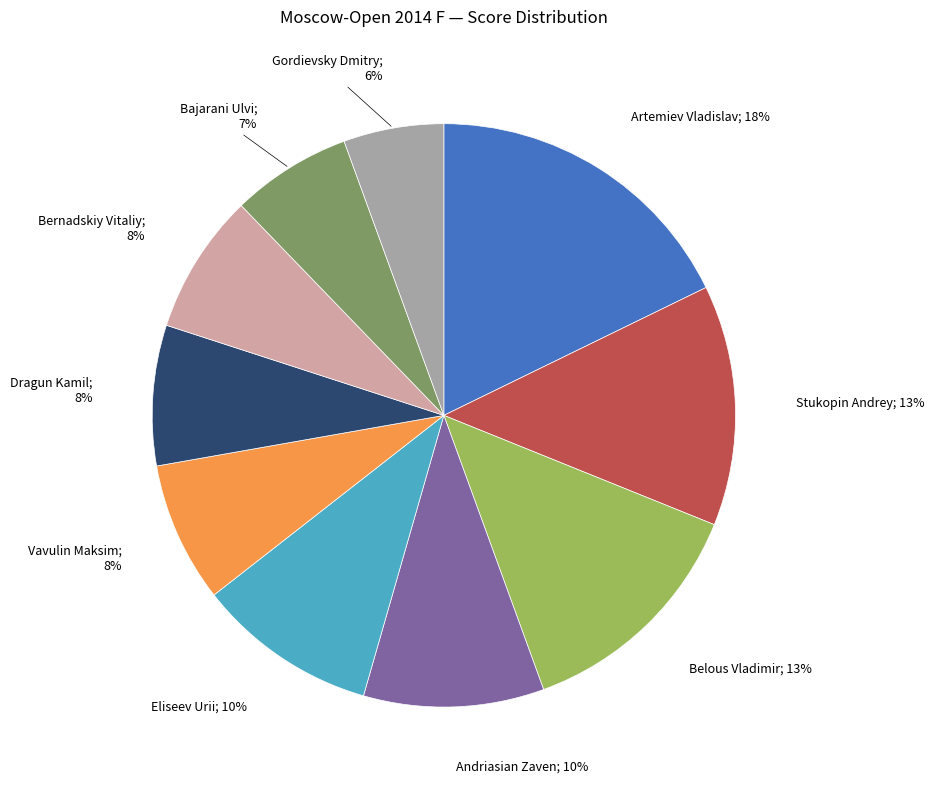

How many slices are in this pie chart?

10